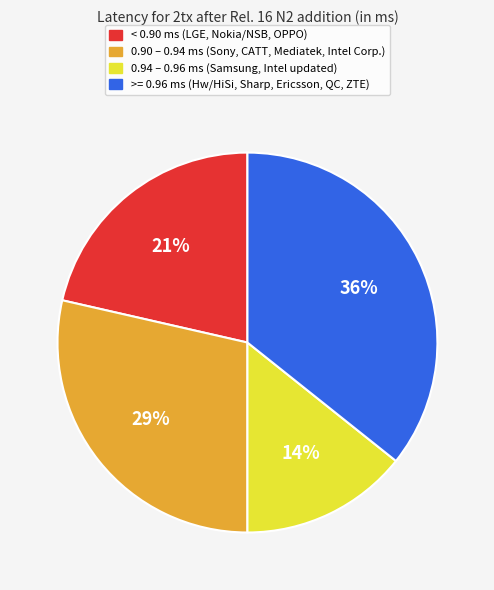

To the nearest percent, what is the average slice percentage?

25%